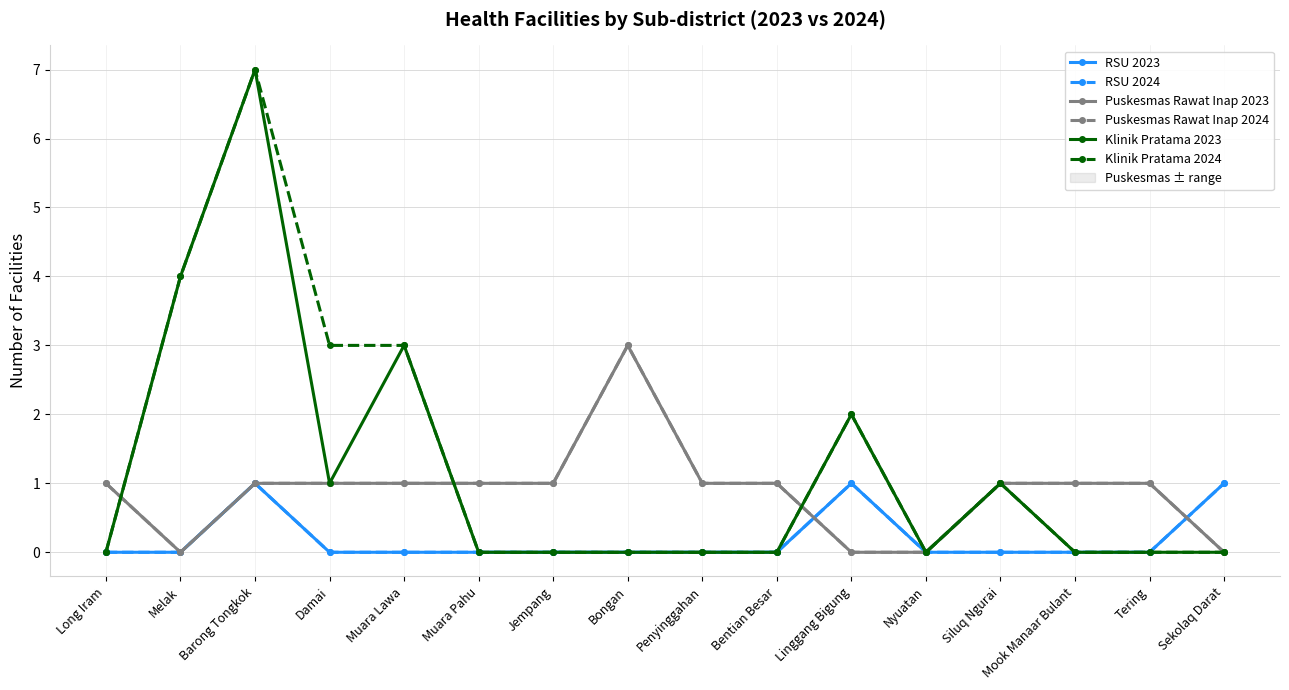

What is the label of the 9th point from the right?

Bongan